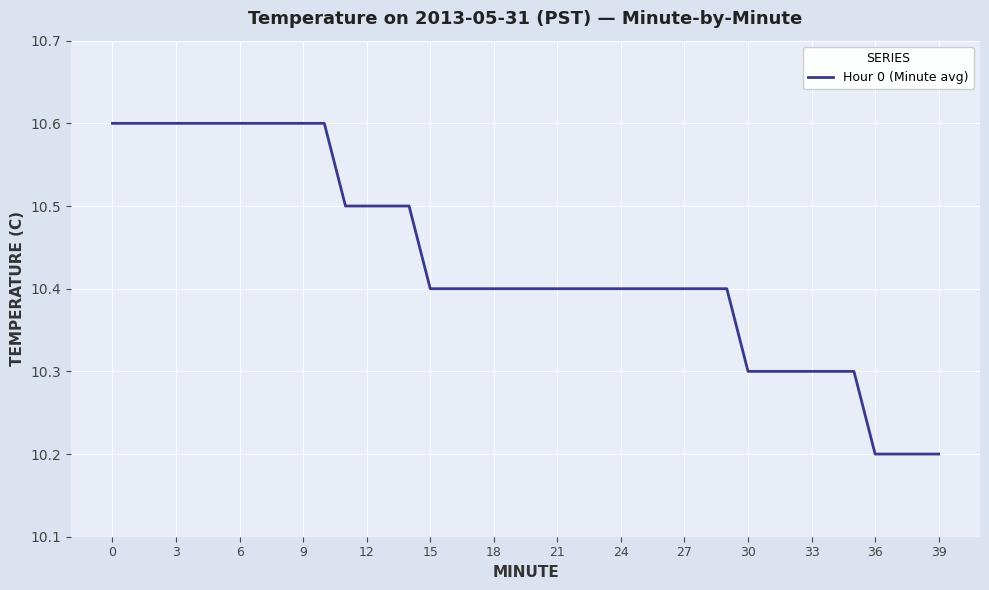

What is the maximum value shown in the chart?

10.6